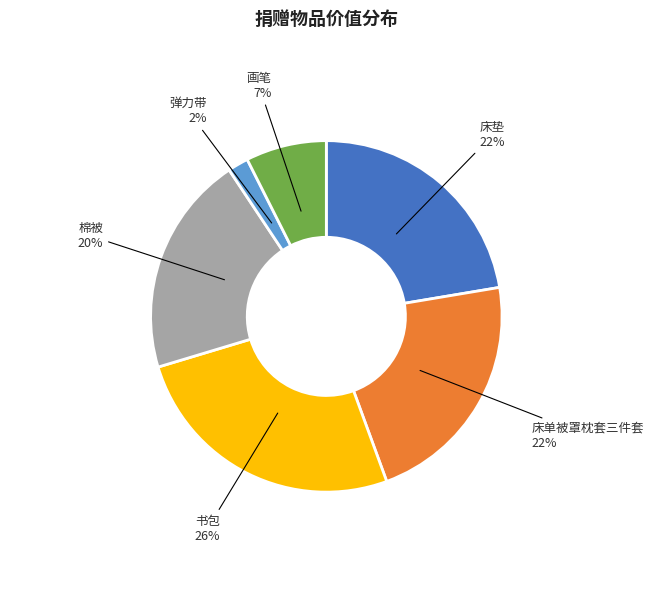

Is the sum of 床垫 and 棉被 greater than half?

No